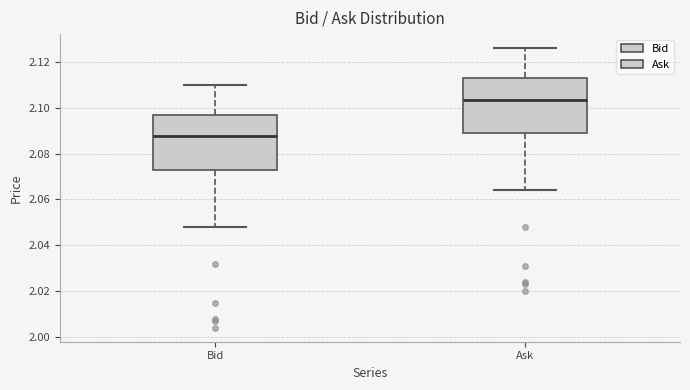

Which box has the lowest median line?

Bid